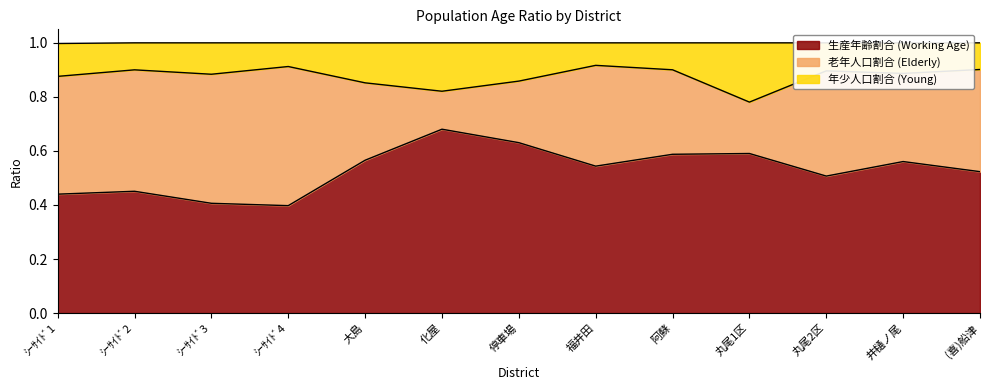

What is the total value across all series at 福井田?

1.0